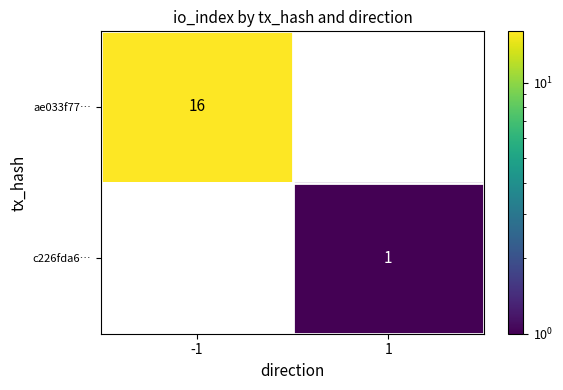

The ae033f77… series shows 16 at -1. True or false?

True